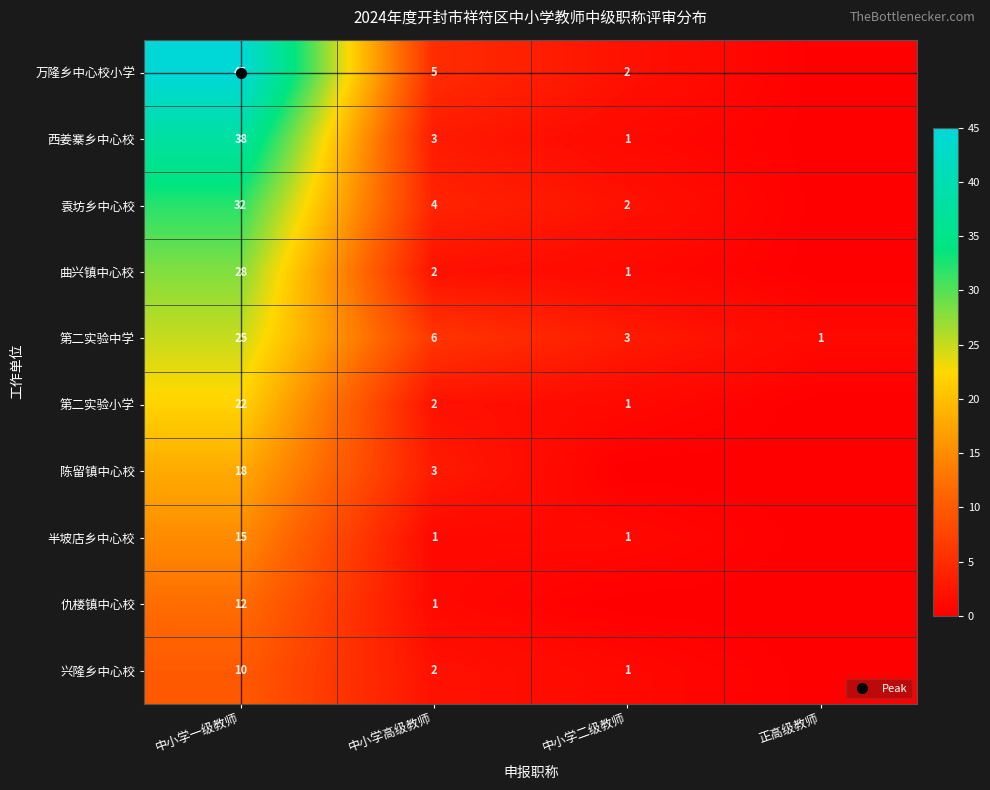

Between 中小学一级教师 and 中小学二级教师, which series saw the biggest shift?

万隆乡中心校小学